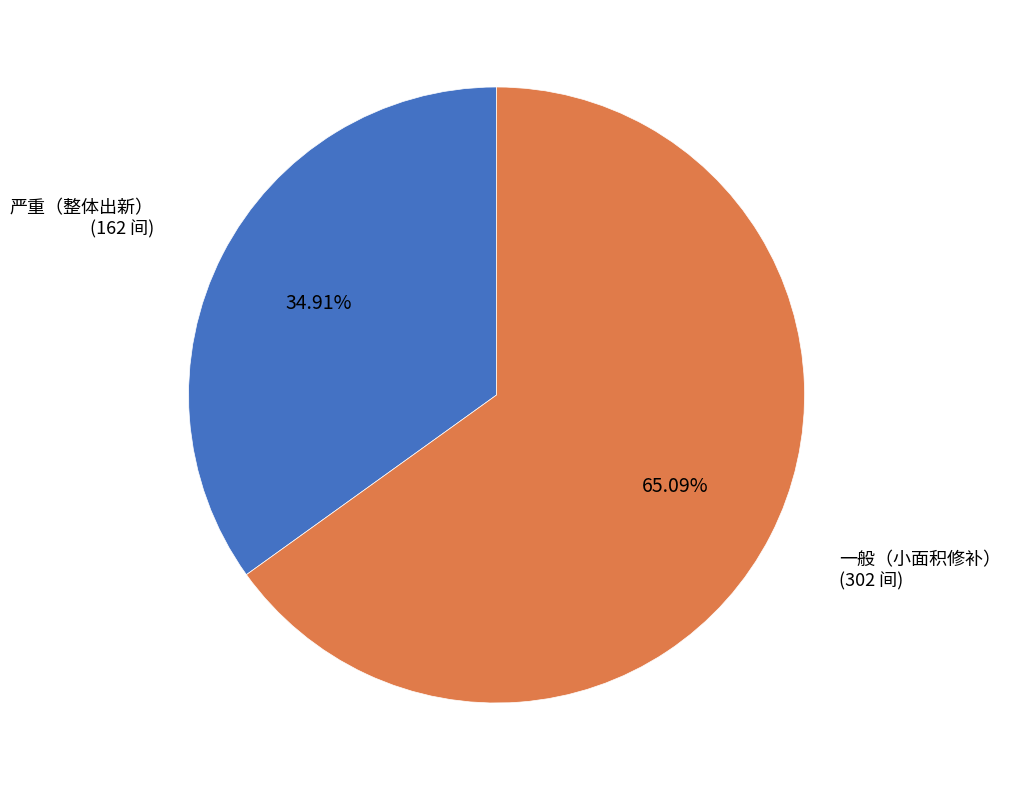

True or false: 一般（小面积修补） accounts for 65% of the total.

True